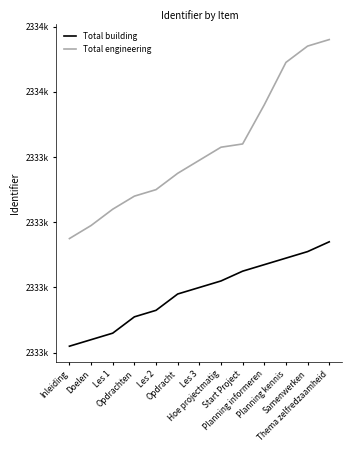

True or false: Total building has more than 0 interior local peaks.

False